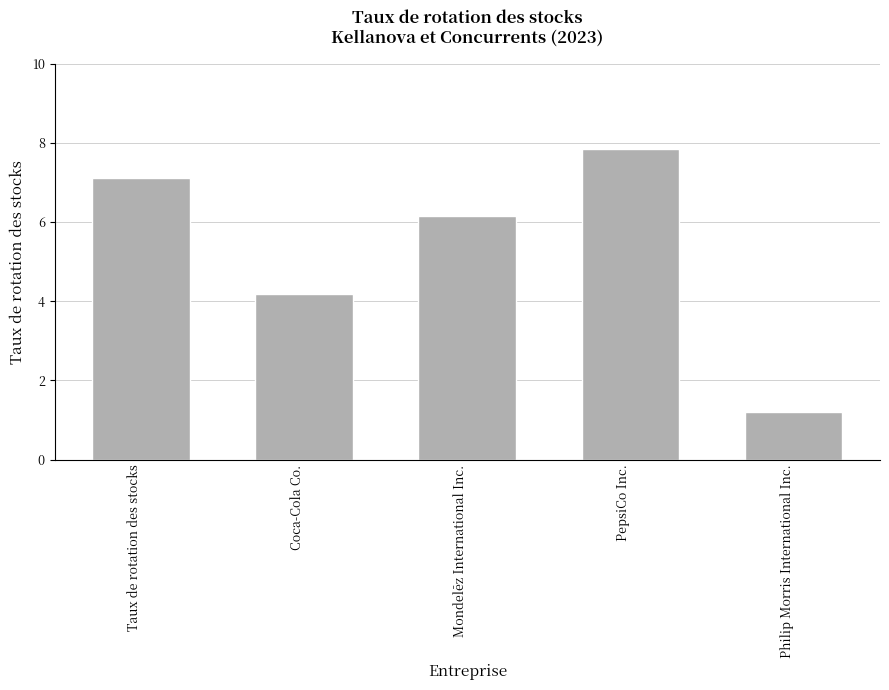

What is the average value?

5.3